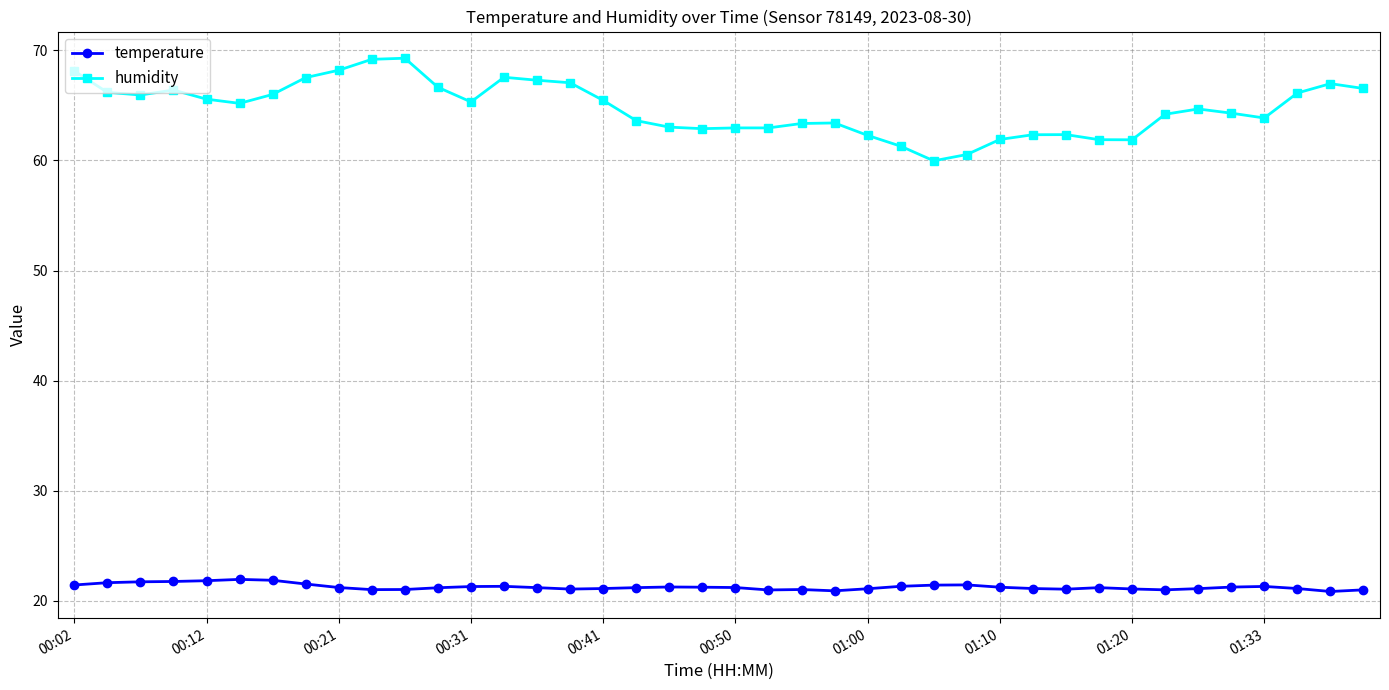

Which series has the largest total across all categories?

humidity